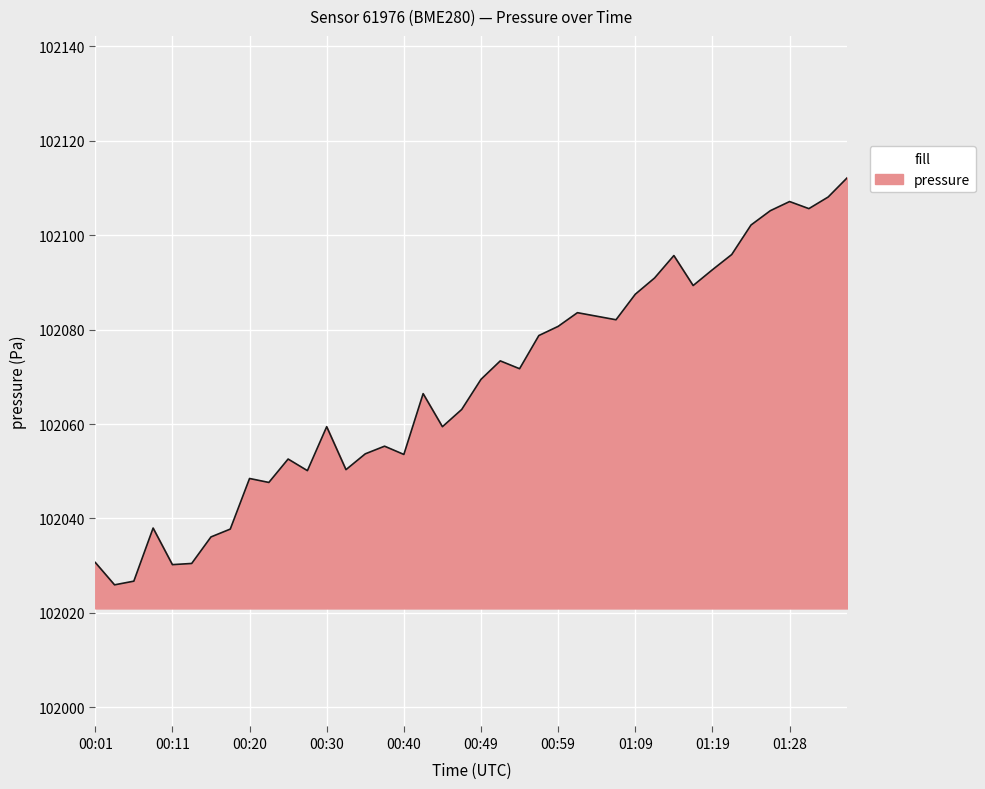

What is the difference between the maximum and minimum values?

86.3